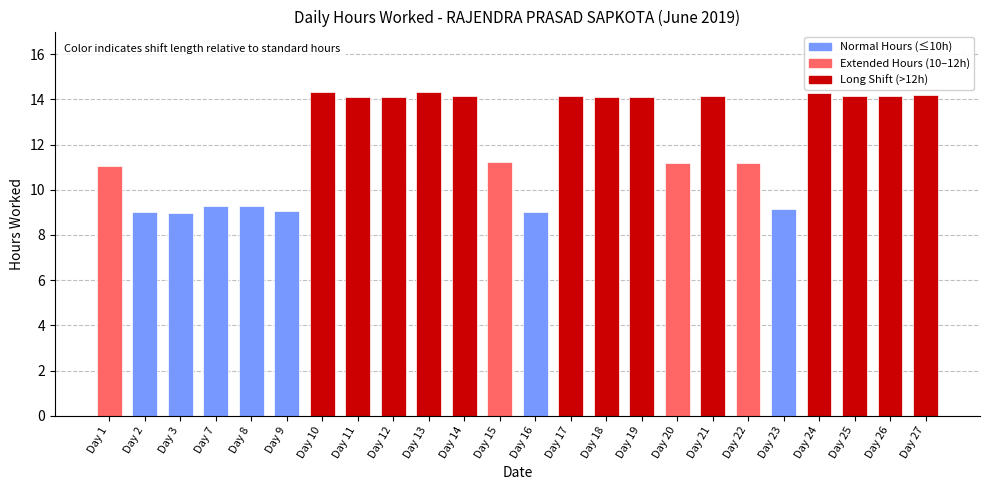

What is the greatest value displayed?

14.3